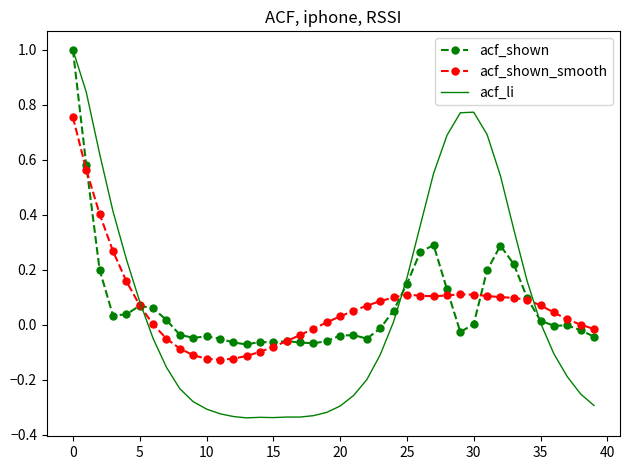

What is the greatest value displayed?

1.0